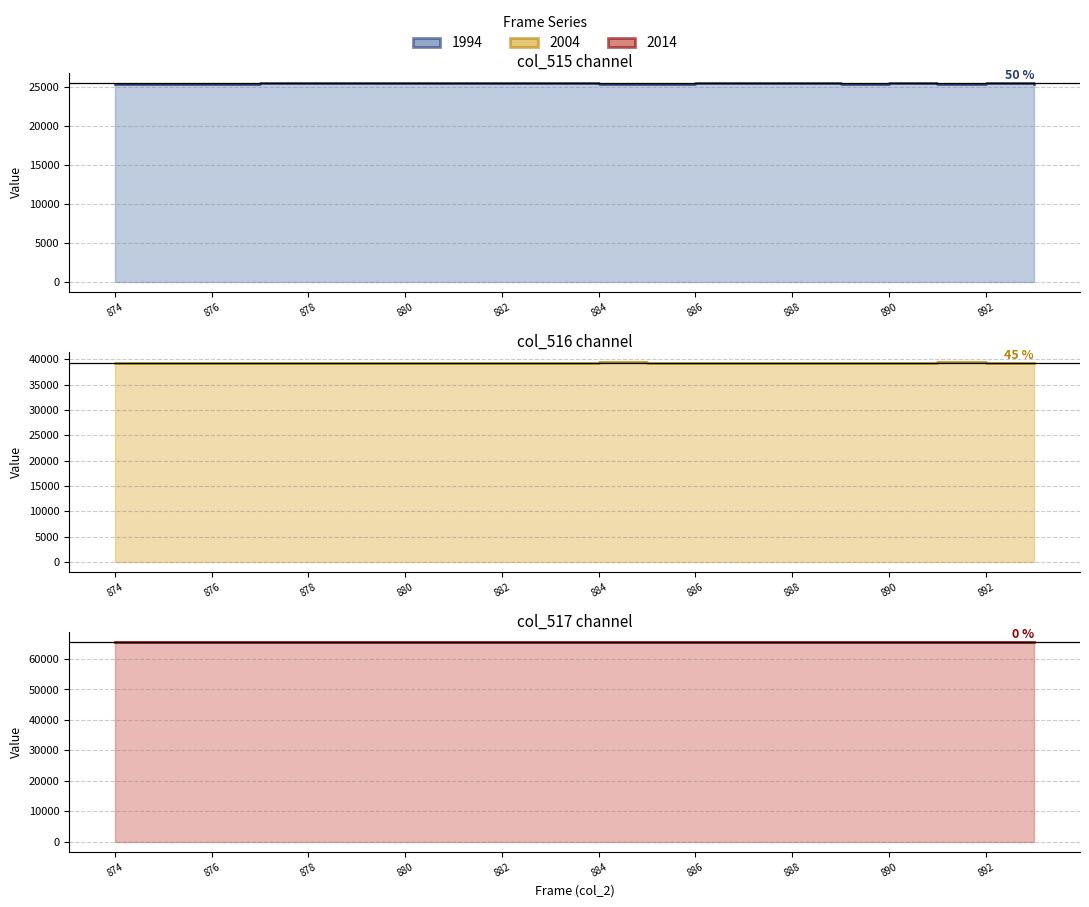

Where is the first local maximum for col_515?

877